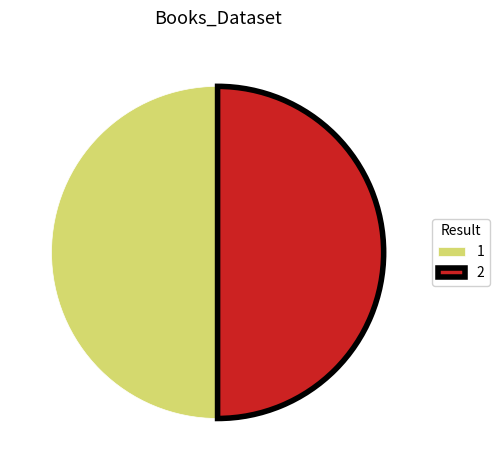

Is it true that 2 is 37% of the pie?

False